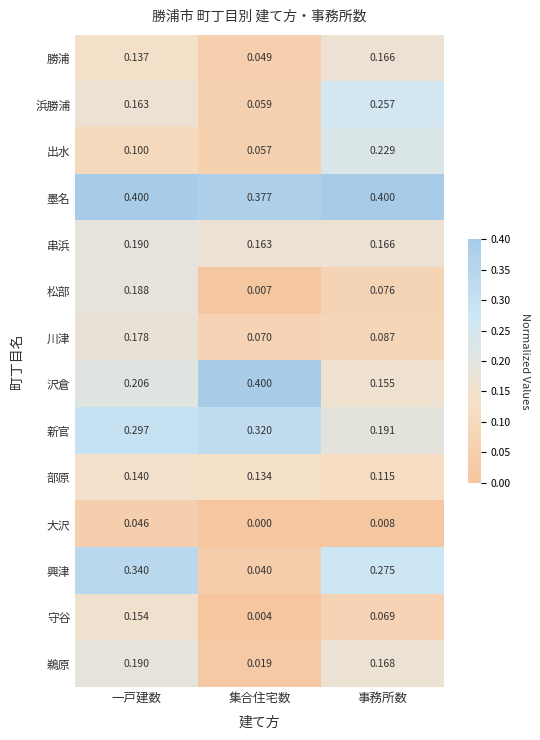

At which category is the sum across all series the highest?

一戸建数